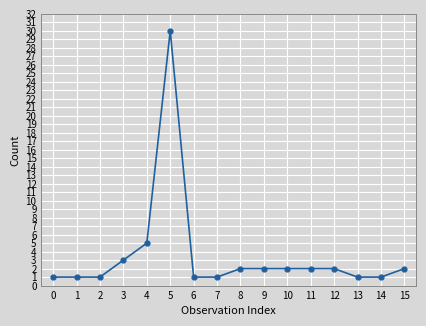

What is the minimum value shown in the chart?

1